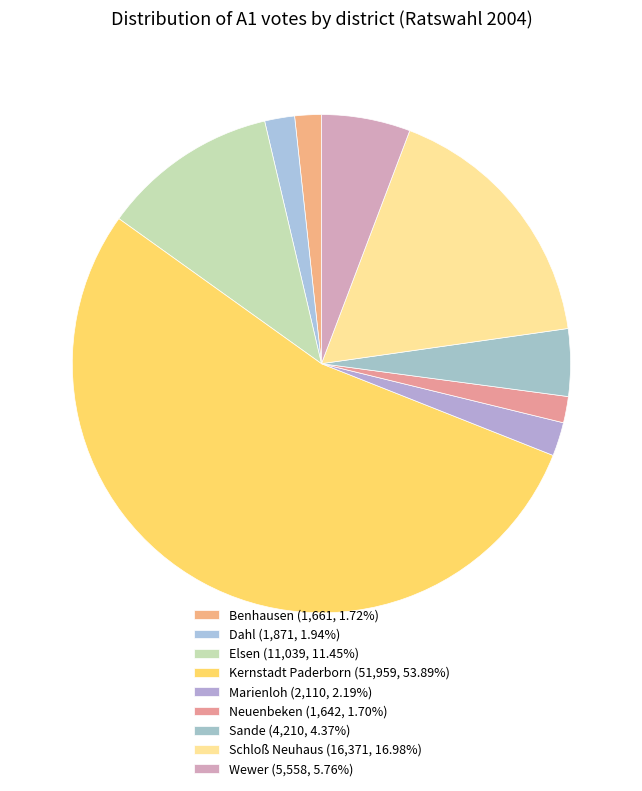

How many segments does this pie chart have?

9